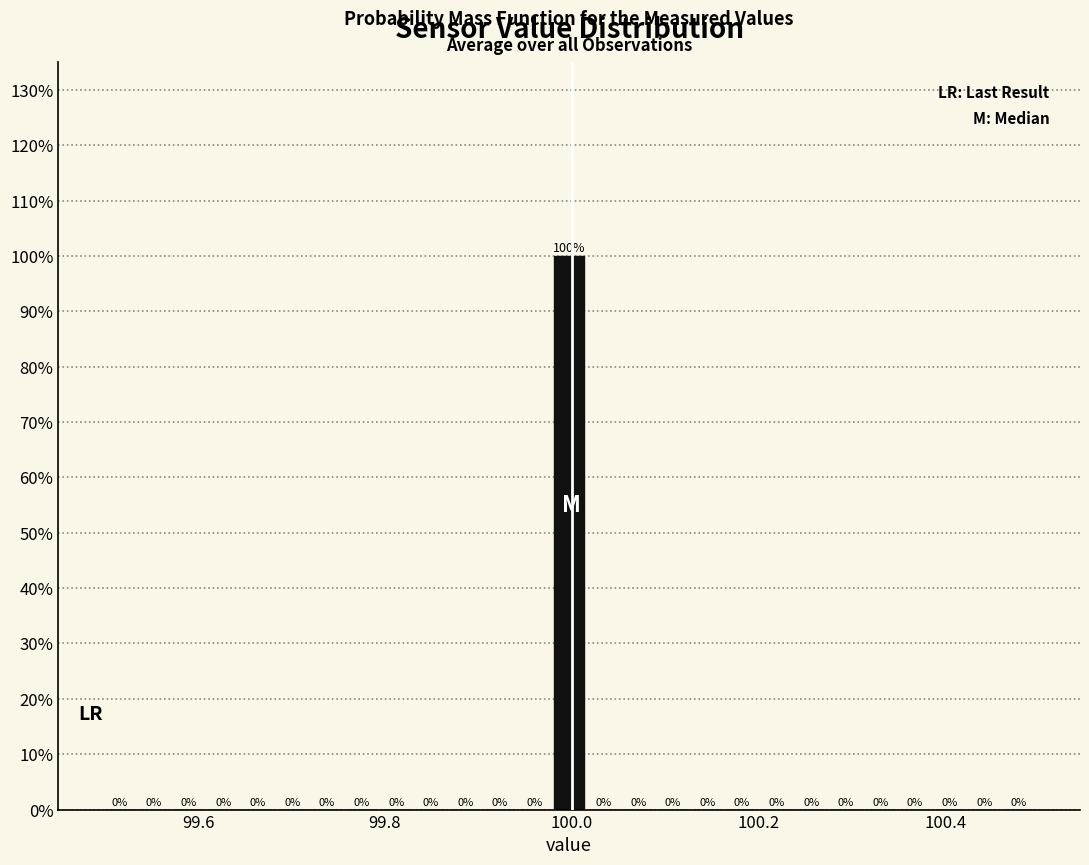

Around what value on the x-axis is the tallest bar? Give the approximate position of its centre, as read against the axis.

100.00